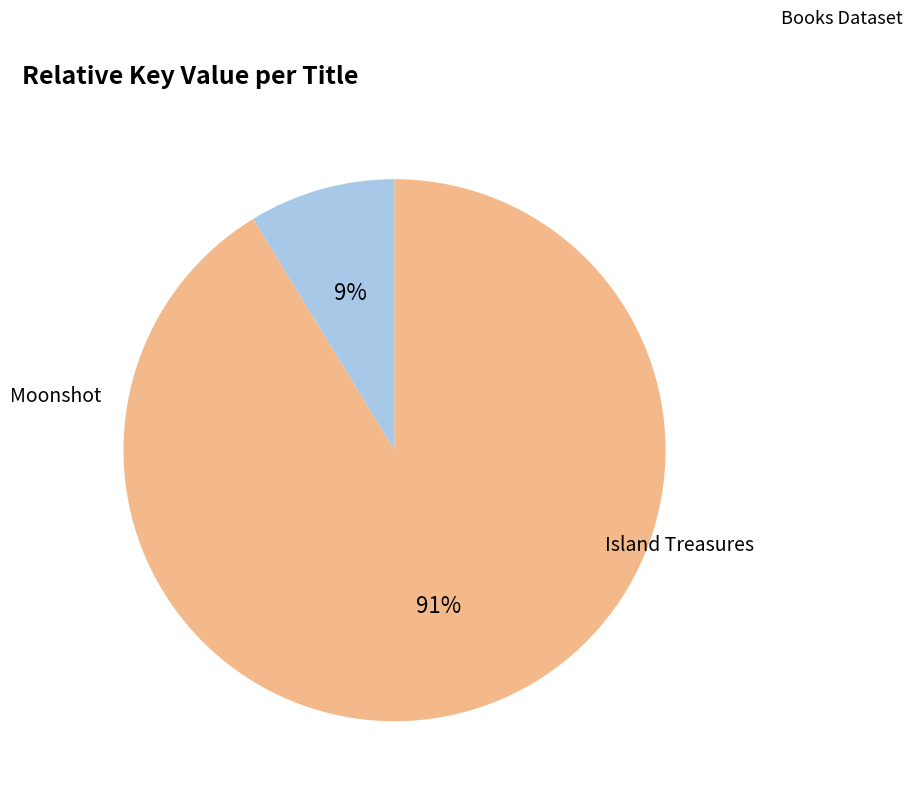

What is the smallest slice in the pie chart?

Moonshot